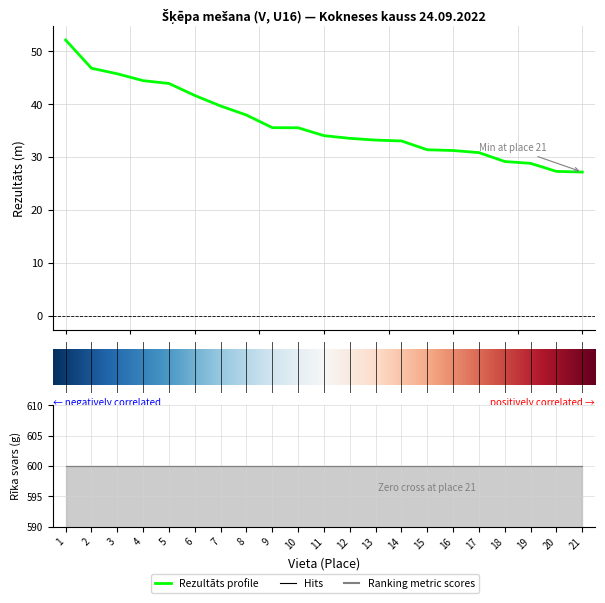

What is the change in value from 4 to 7?

-4.8